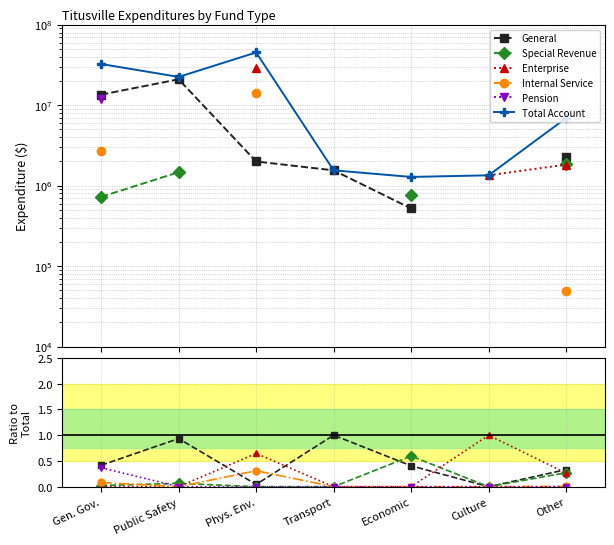

Which series has the largest total across all categories?

Total Account